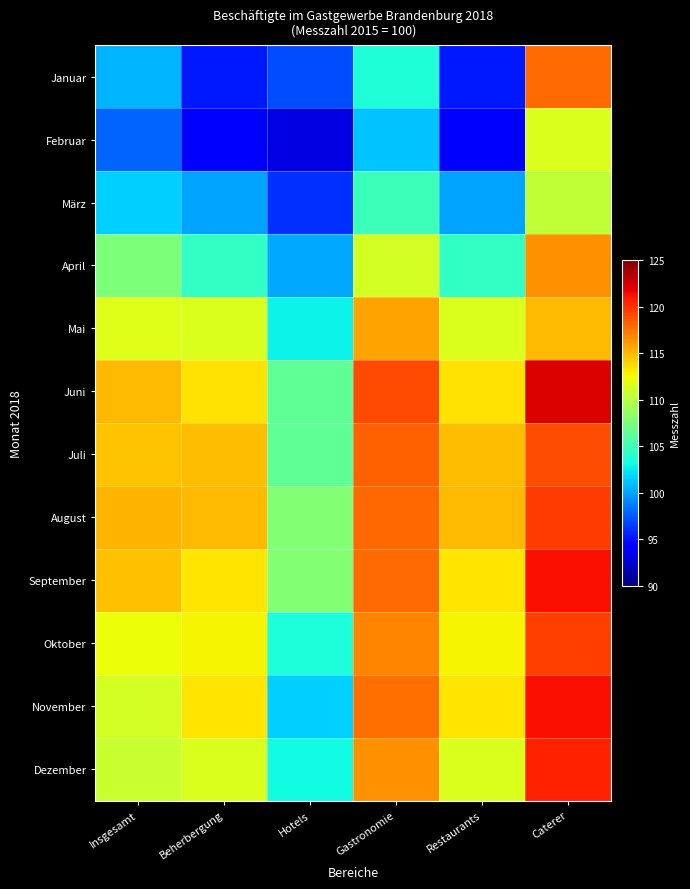

Which has a higher value, Restaurants or Gastronomie?

Gastronomie